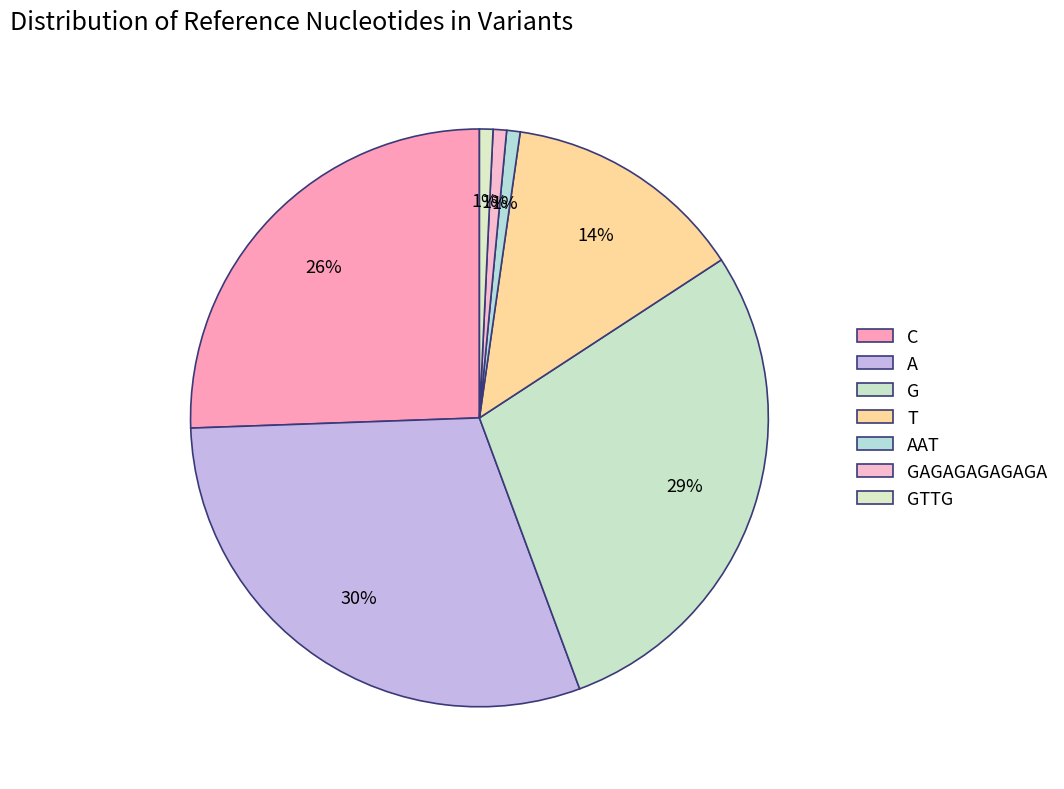

Rank the categories by value from highest to lowest.

A, G, C, T, AAT, GAGAGAGAGAGA, GTTG